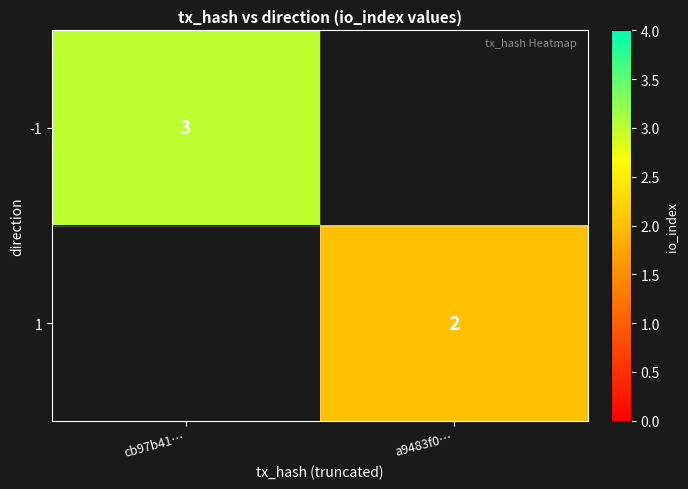

The 1 series shows 2 at a9483f0…. True or false?

True